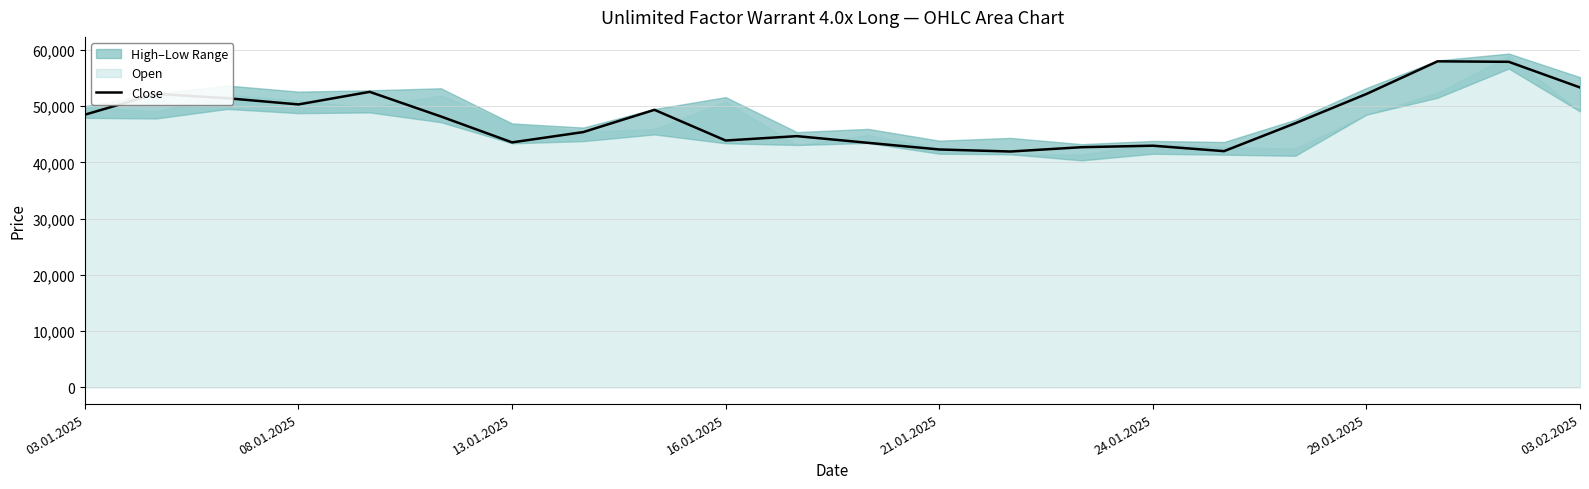

The value at 19 is 35011. True or false?

False